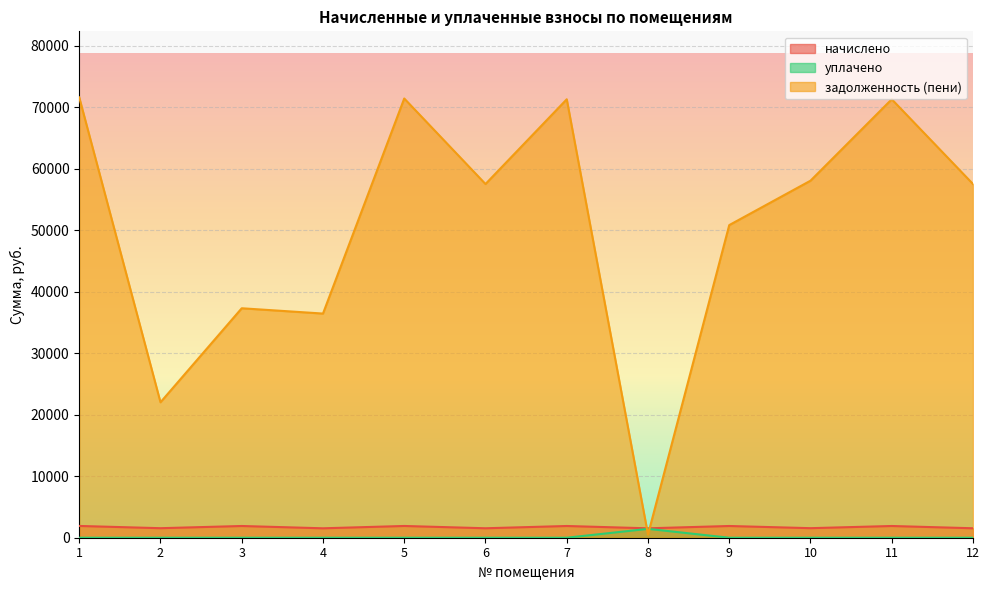

True or false: задолженность (пени) has a value of 21955.0 at 12.

False